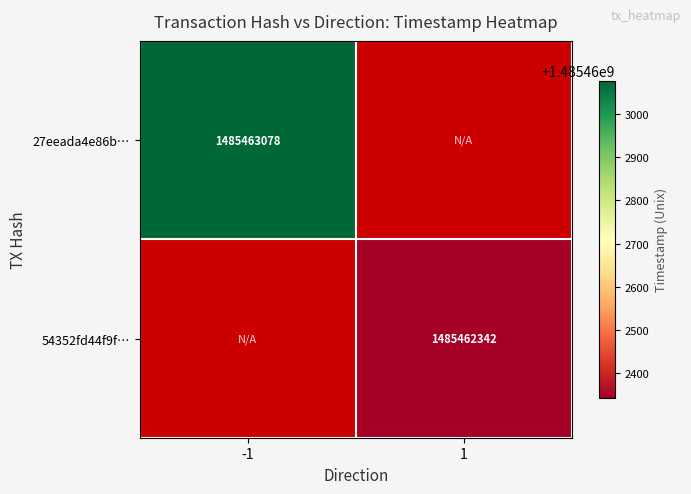

Which series has the largest range (max minus min)?

27eeada4e86b7b2b51cfa31a01549d3cb47c10f